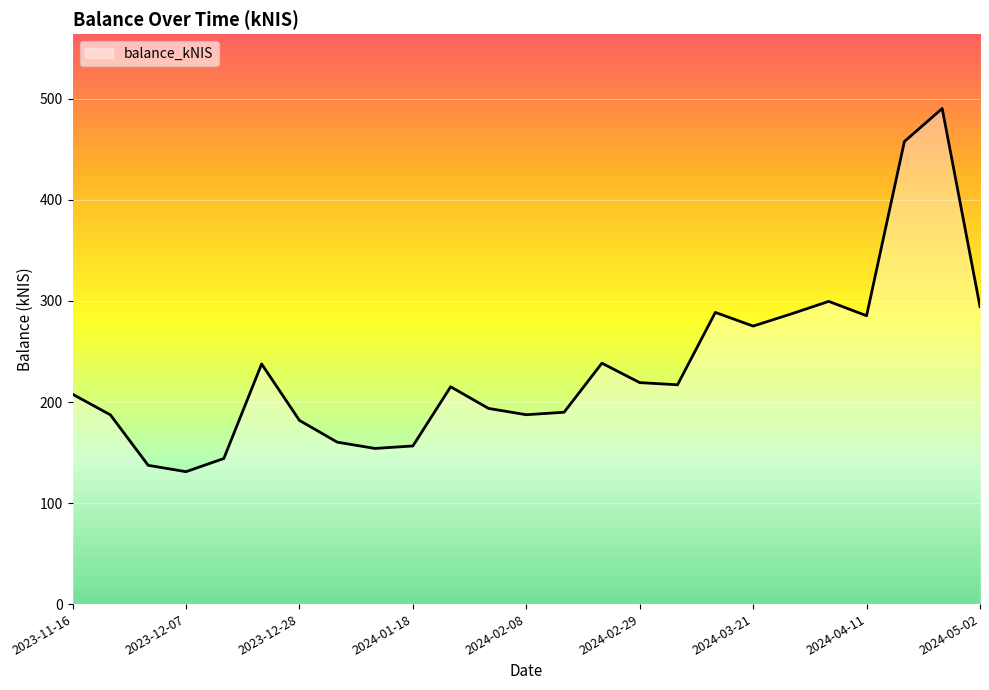

Does the chart have visible grid lines?

Yes